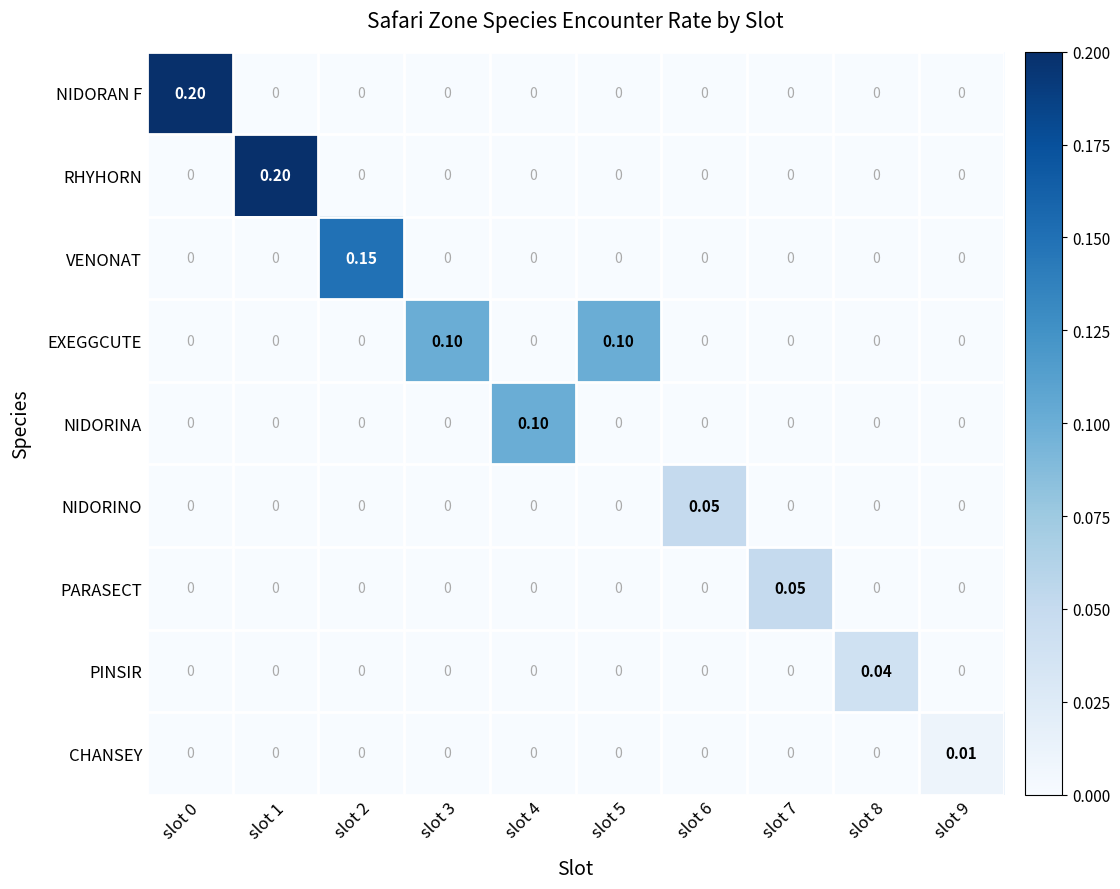

Count the number of data series in this chart.

9